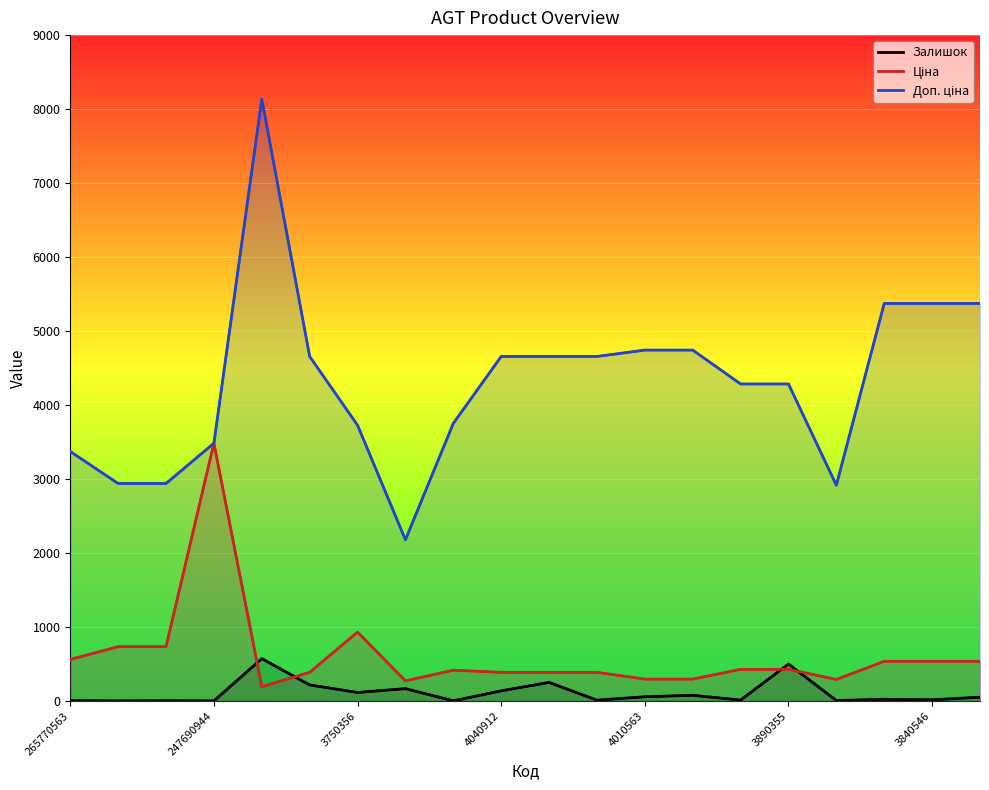

What is the label of the 3rd point from the left?

3750356